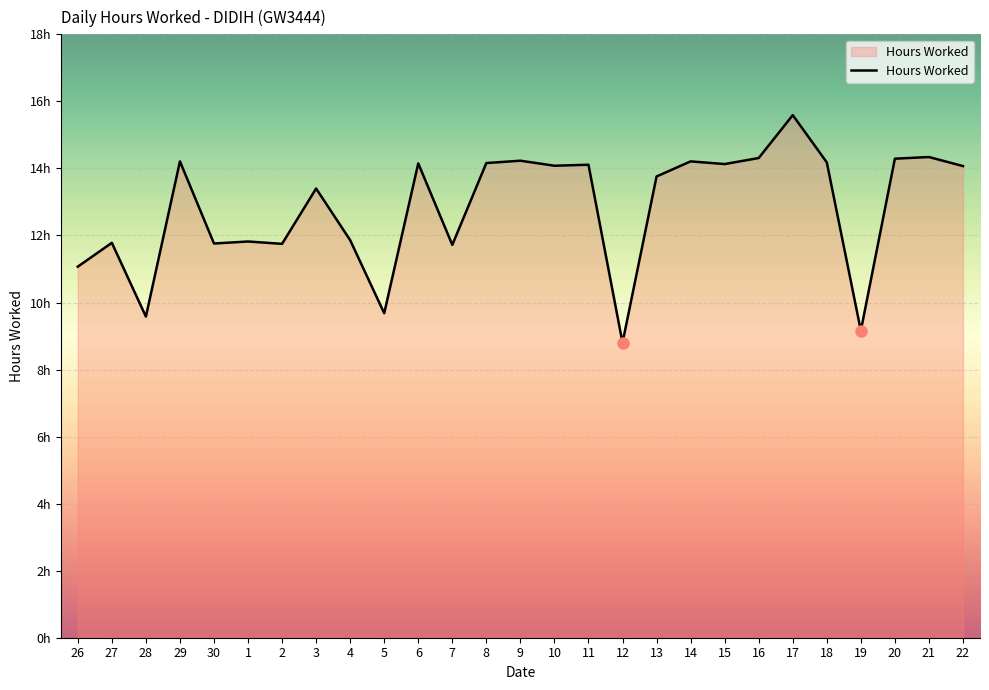

Does the chart have visible grid lines?

Yes